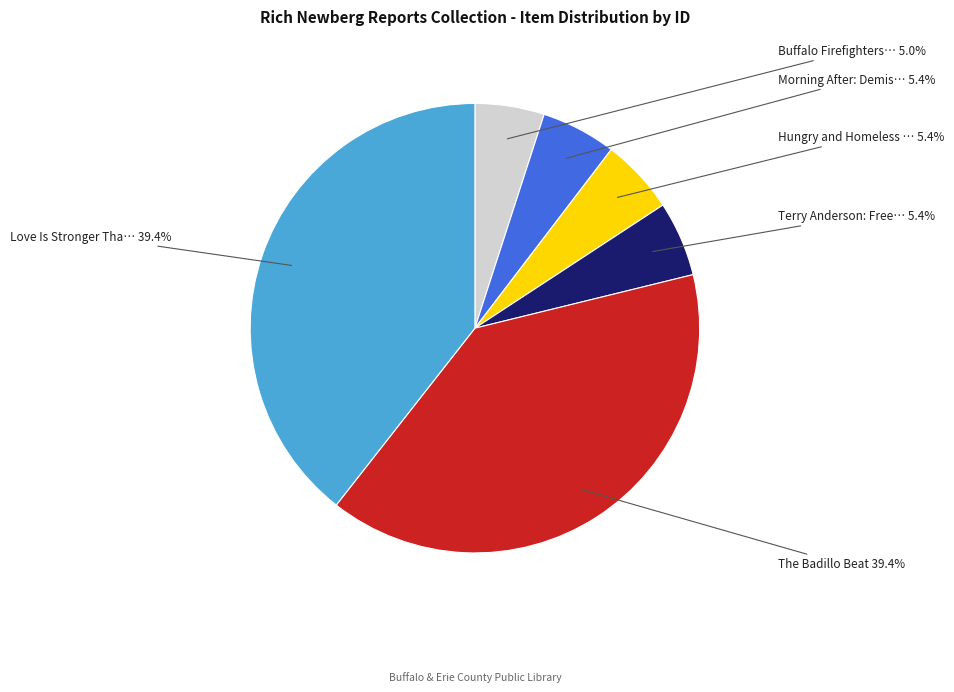

Does any single category account for the majority?

No